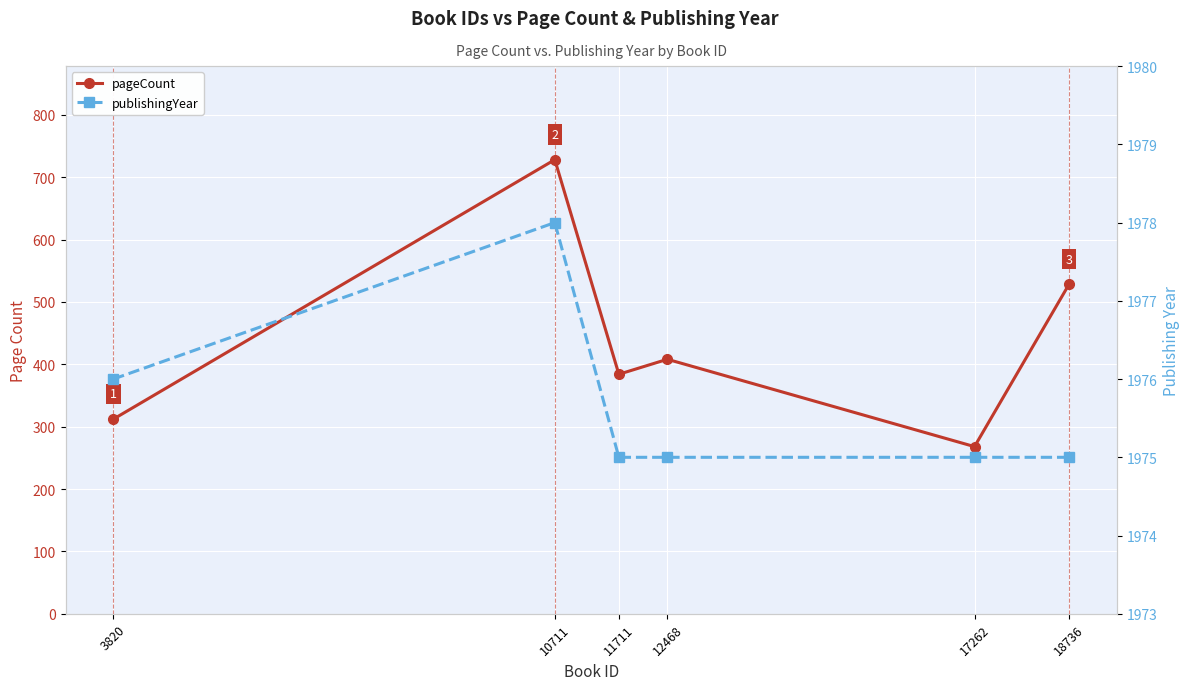

Count the publishingYear values in the range 1975 to 1976.

5